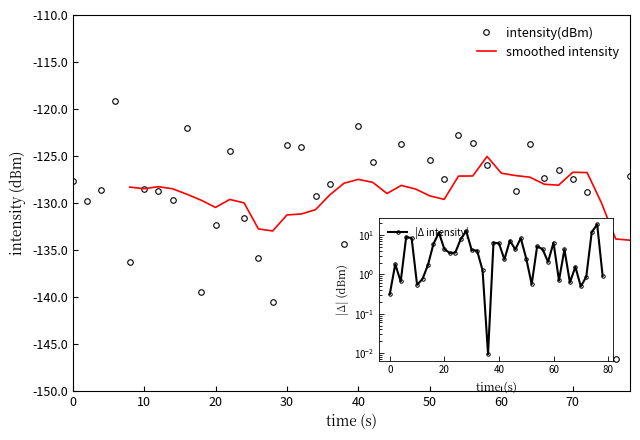

What is the average value?

-129.3